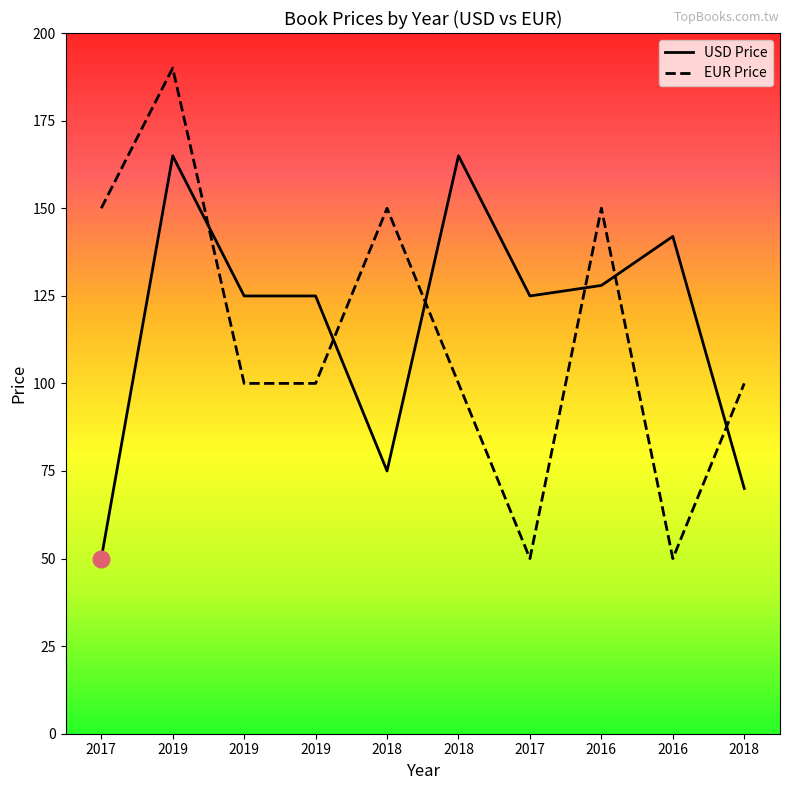

At which category does USD Price reach its first local peak?

2019